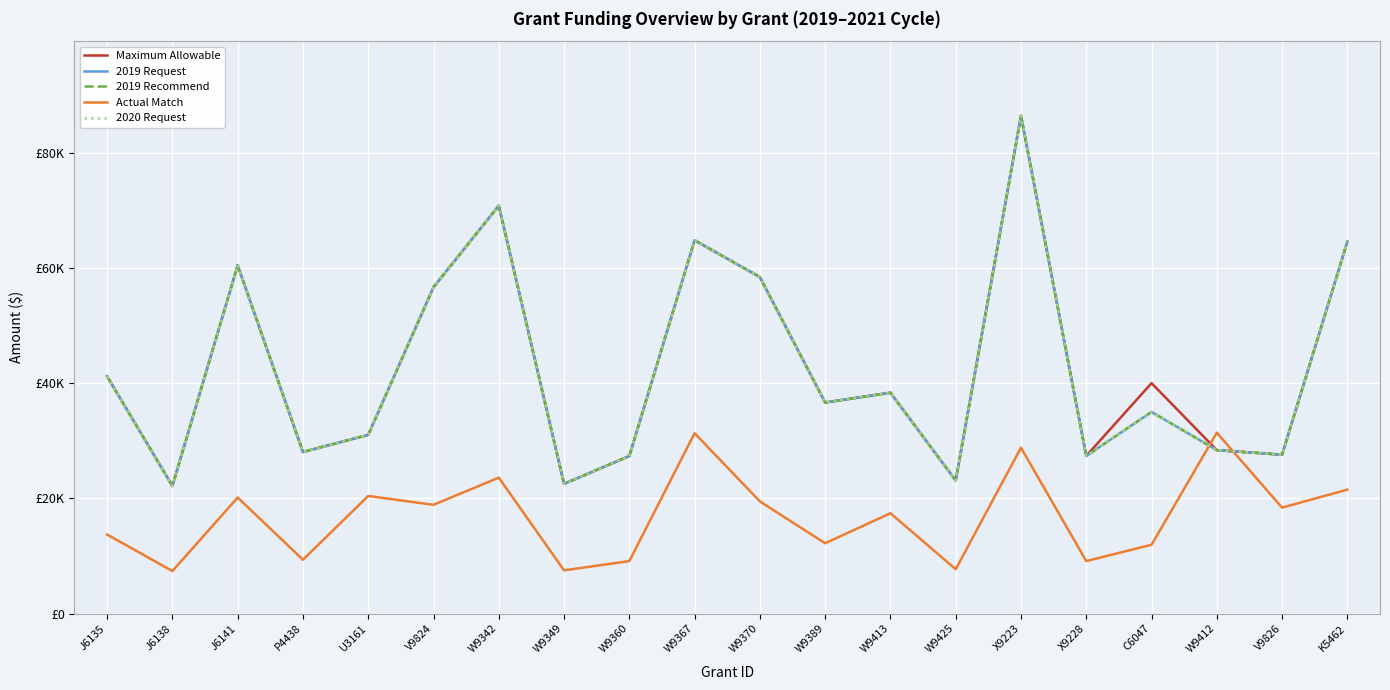

True or false: 2019 Request and 2020 Request cross at least once.

False